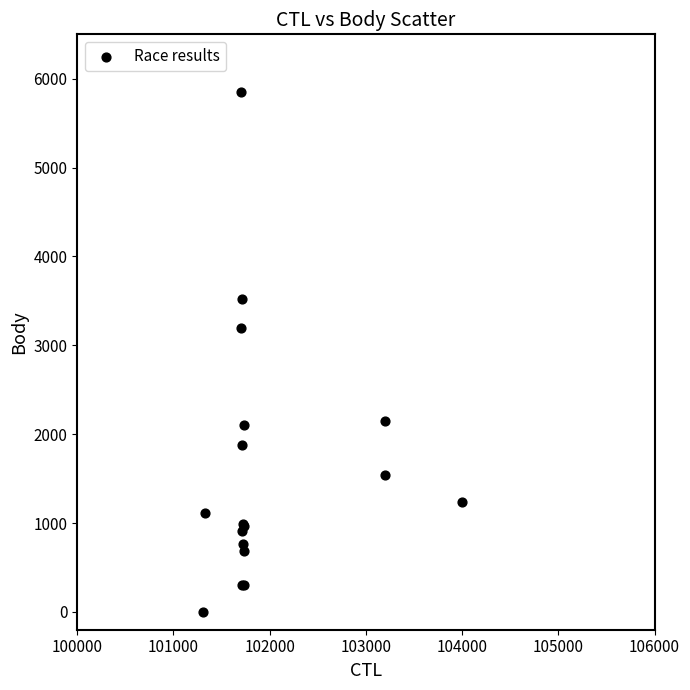

What Y value in the scatter plot is closest to 2928?

3200